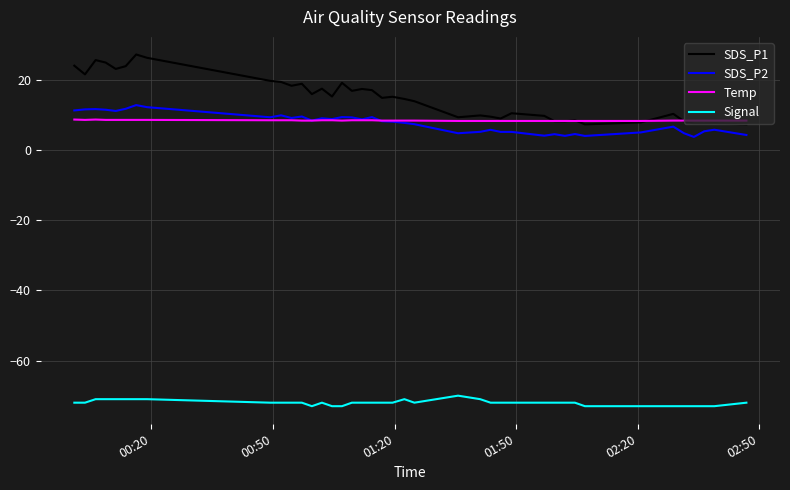

What is the minimum value shown in the chart?

-73.0